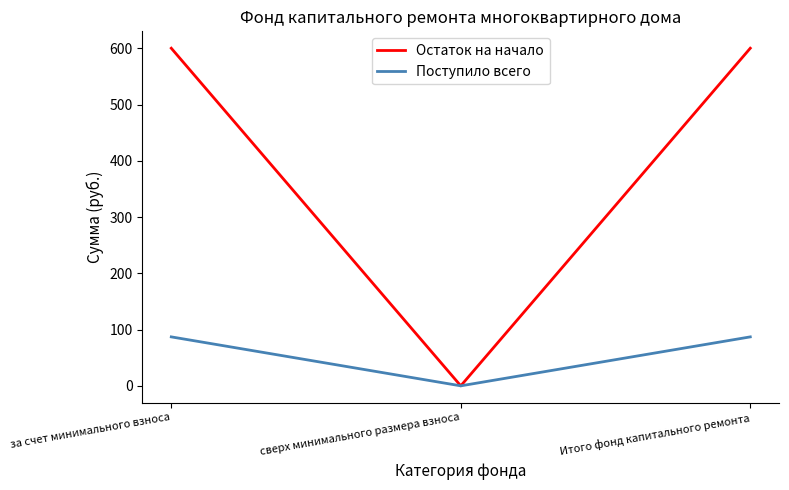

True or false: Остаток на начало has a value of 210.7 at Итого фонд капитального ремонта.

False